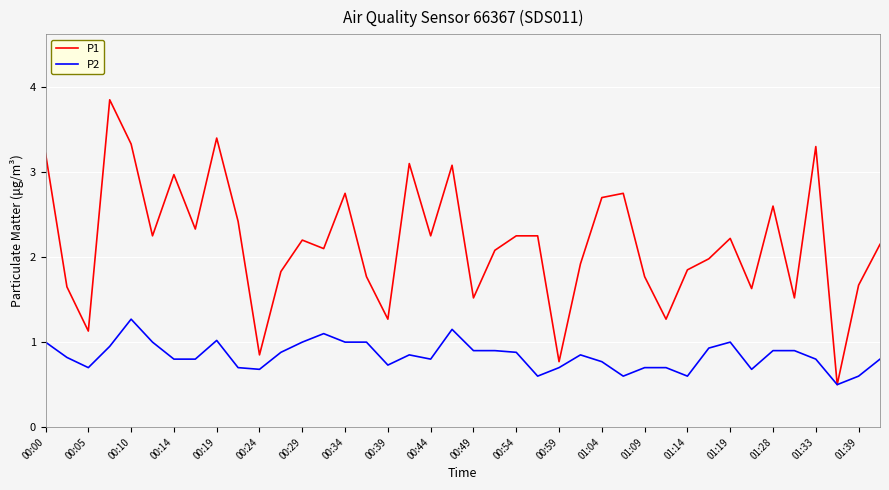

Rank the series by their maximum value, from lowest to highest.

P2, P1